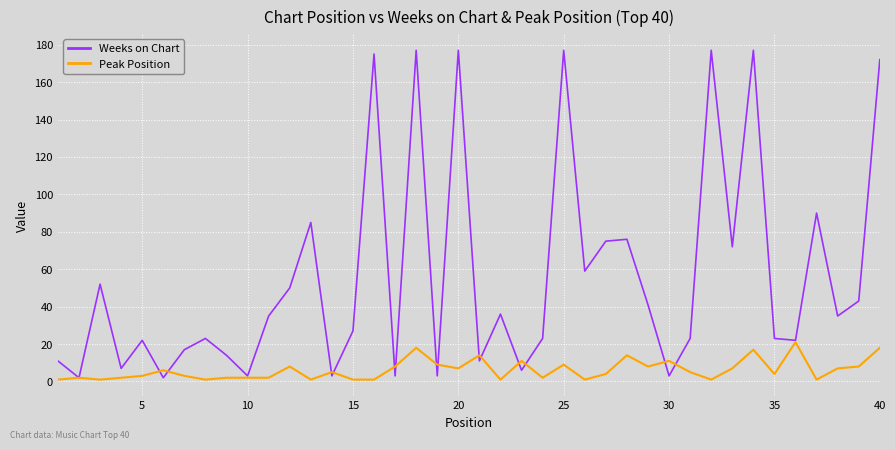

Rank the series by their average value, from lowest to highest.

Peak Position, Weeks on Chart